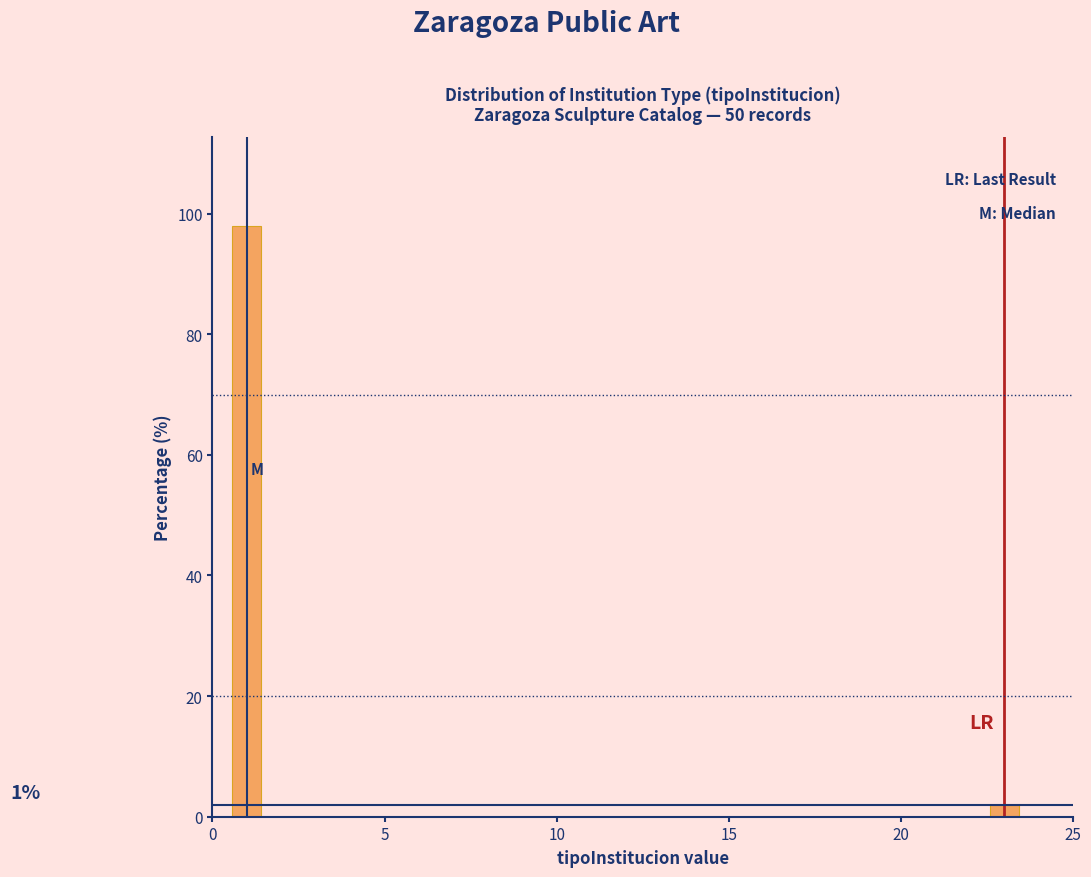

Around what value on the x-axis is the tallest bar? Give the approximate position of its centre, as read against the axis.

1.0